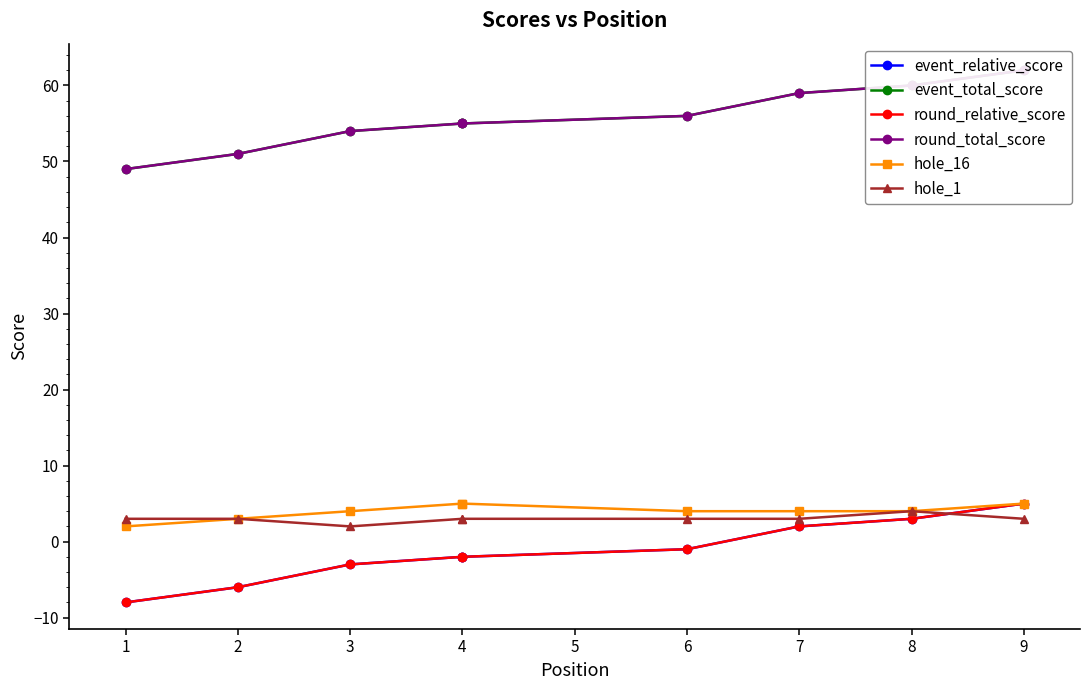

Is it true that hole_1 equals 3 at 1?

True